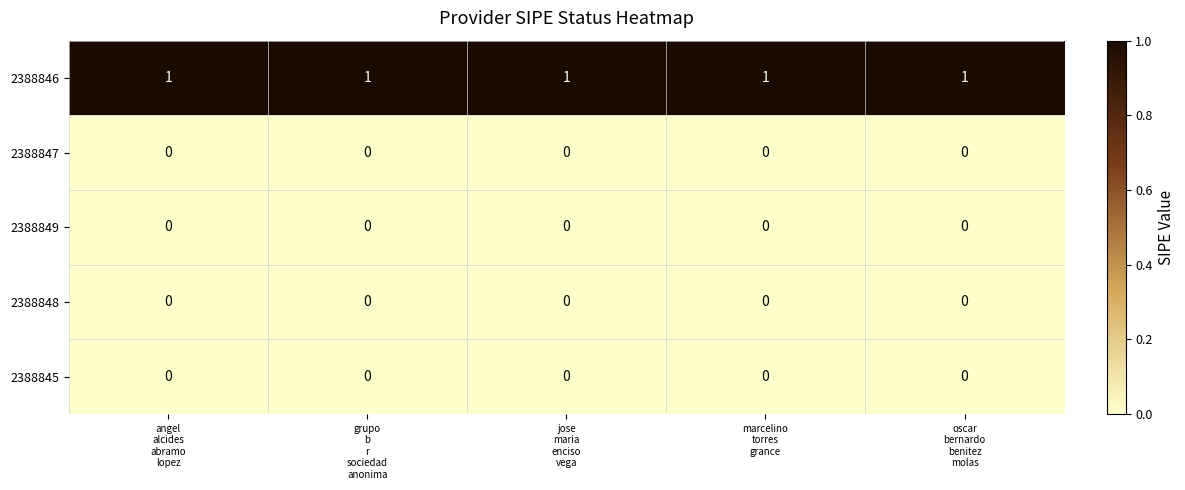

What is the difference between the highest and lowest values at jose
maria
enciso
vega?

1